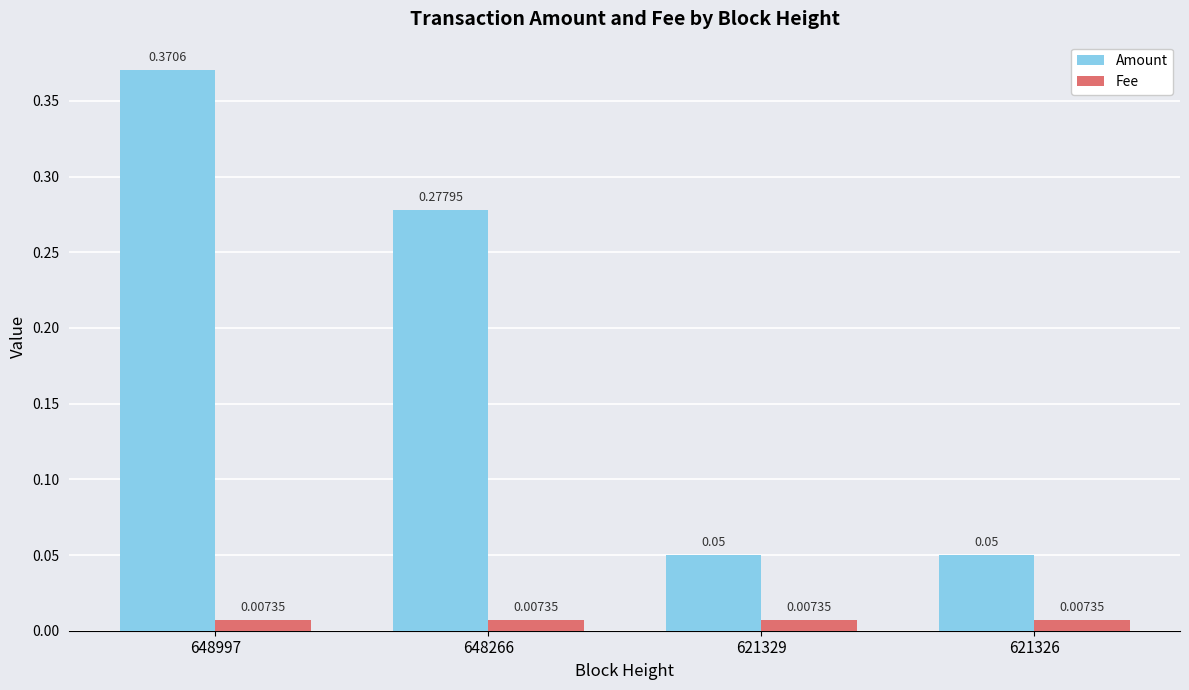

Does the chart contain stacked bars?

No